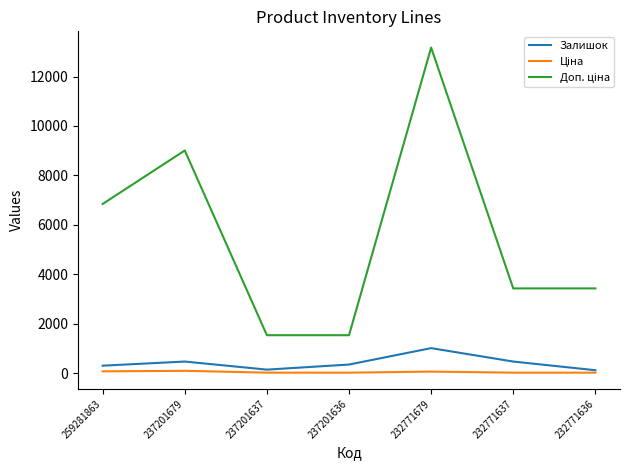

The Залишок series shows 344.0 at 237201636. True or false?

True